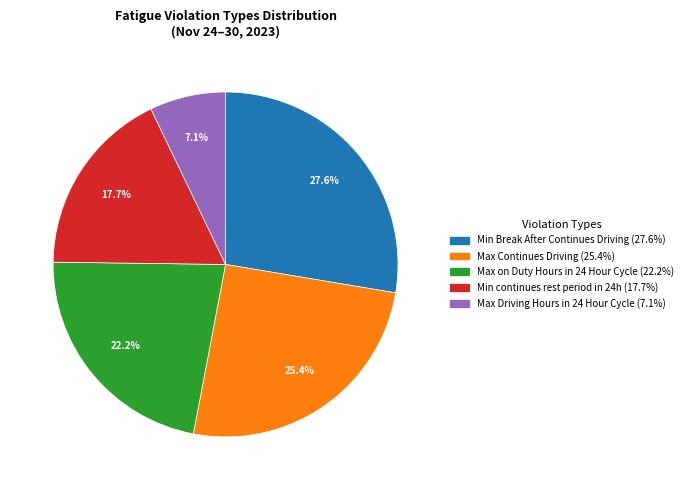

Is there a majority slice in this chart?

No